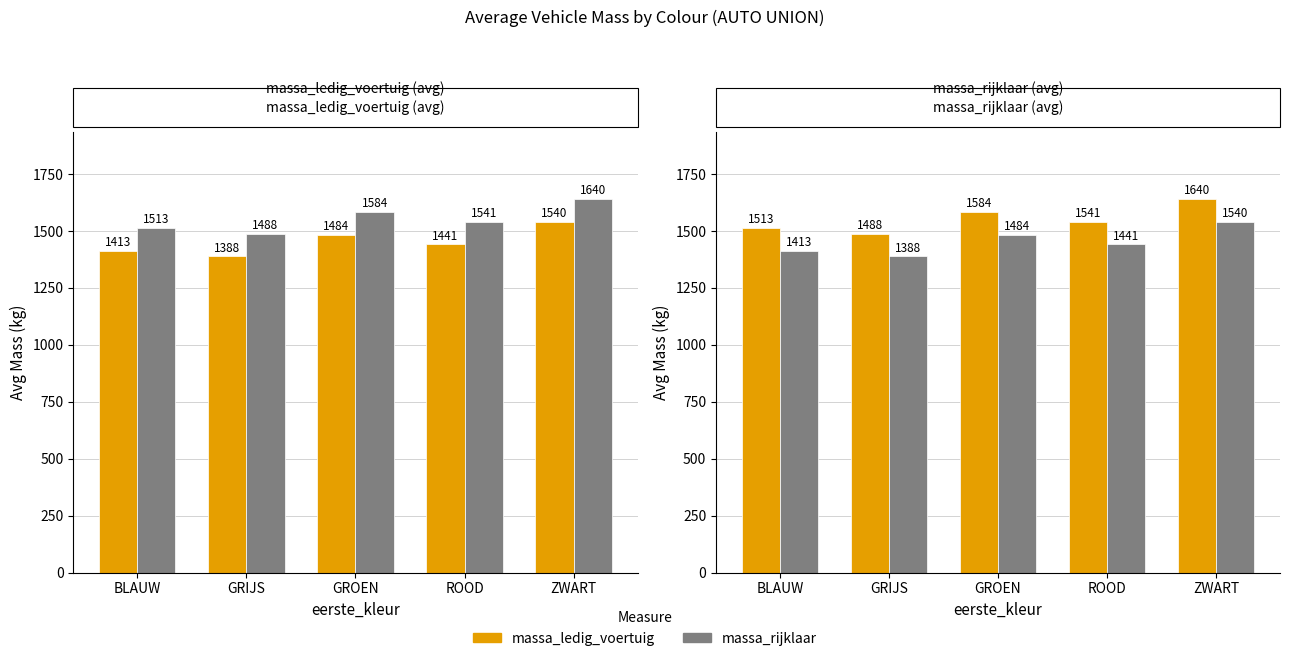

Where does the massa_ledig_voertuig series first go above 1541?

GROEN